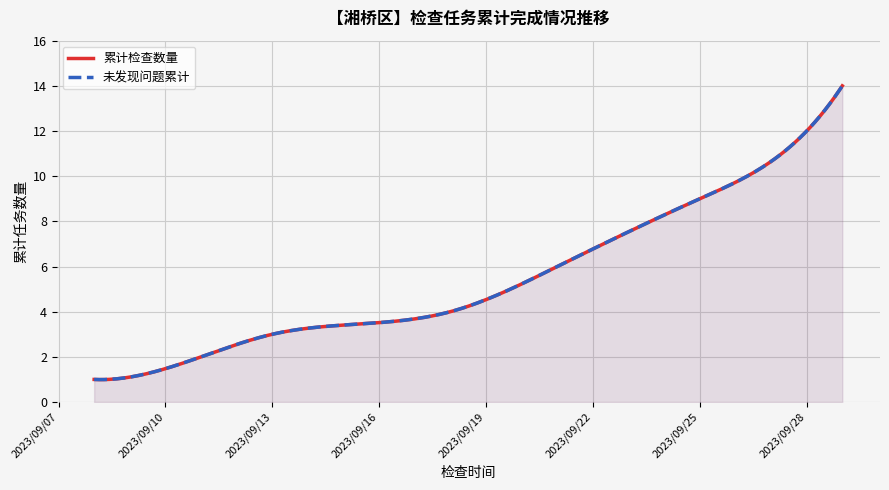

Which series changed the most between 8 and 13?

累计检查数量